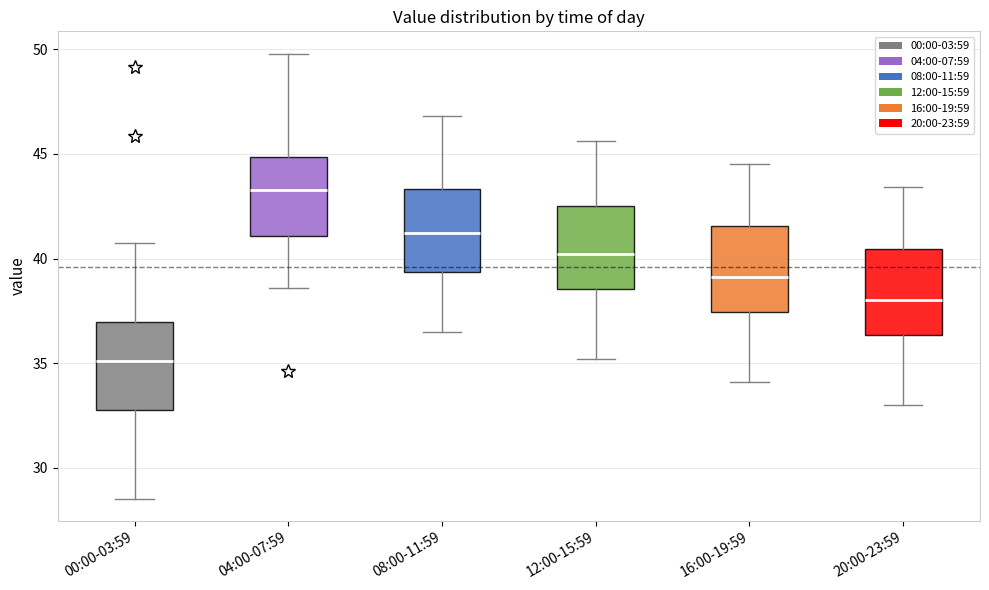

Where does the lower whisker of the box for 04:00-07:59 end on the y-axis? The values are not printed on the chart, so give them approximately, as read against the axis.

38.5